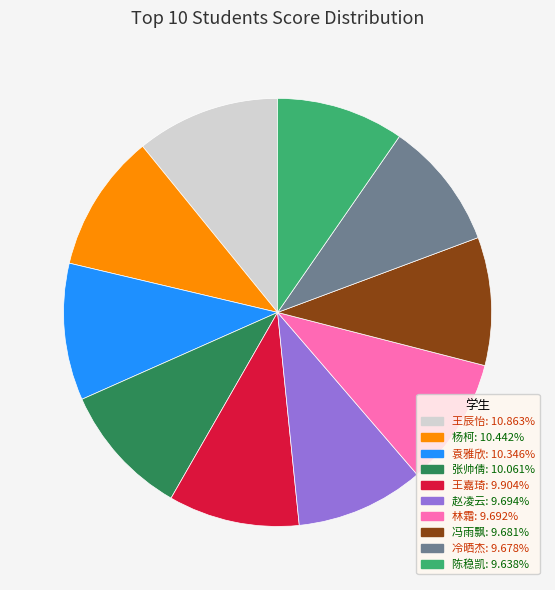

Combined, do 王嘉琦 and 杨柯 account for over 50%?

No